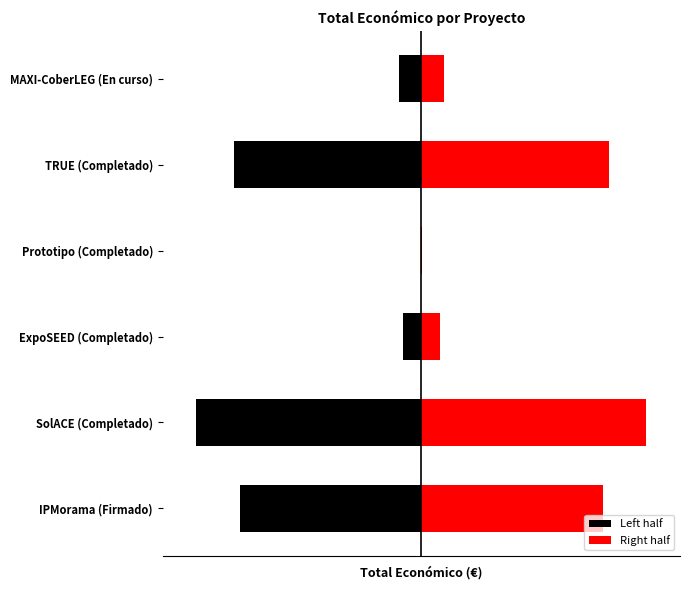

How many bars are there in total?

12